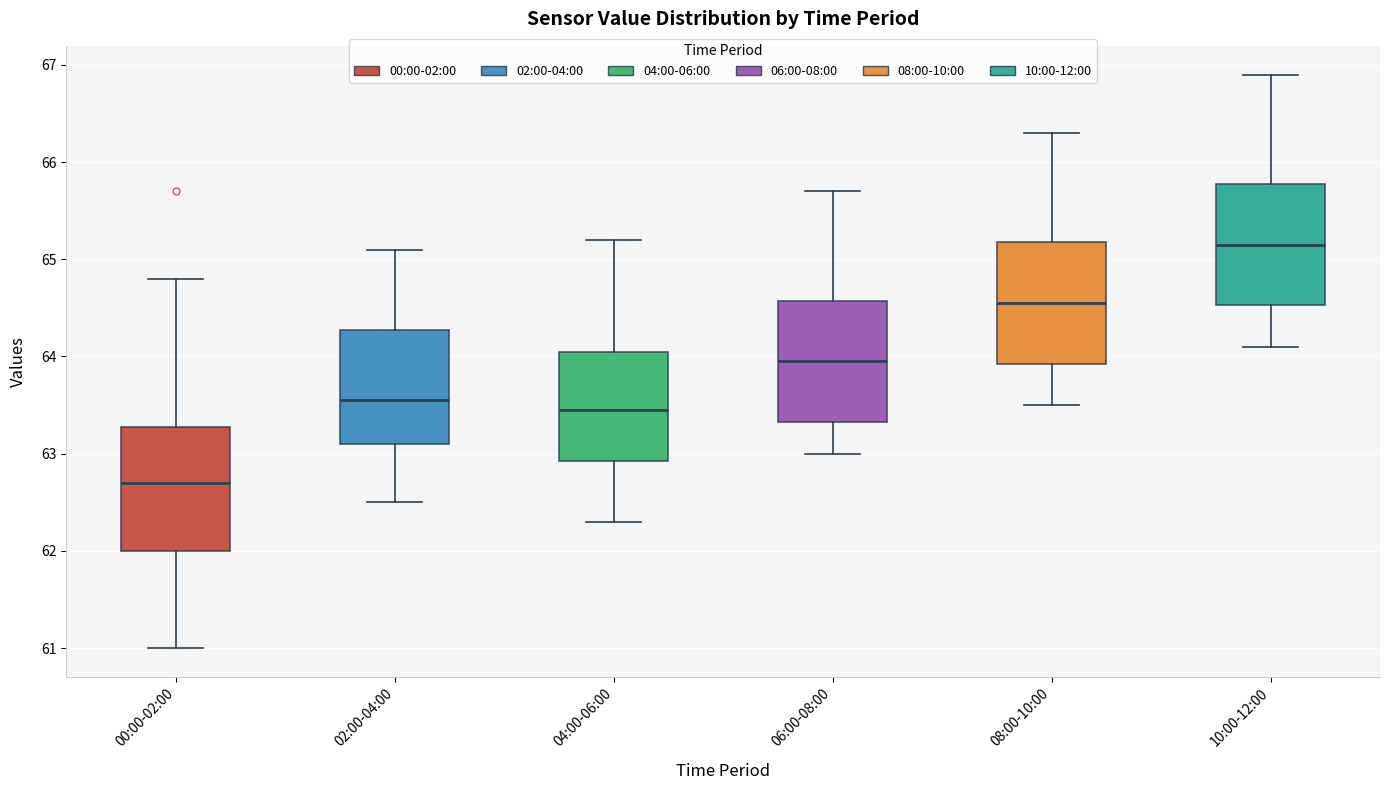

Reading left to right, transcribe this box plot: for each box, give where its median line is, the range the box spans, and where its two whiskers end, as read against the y-axis. The values are not printed on the chart, so give them approximately, as read against the axis.

00:00-02:00: median 62.7, box 62.0 to 63.3, whiskers 61.0 to 64.8
02:00-04:00: median 63.6, box 63.1 to 64.3, whiskers 62.5 to 65.1
04:00-06:00: median 63.5, box 62.9 to 64.1, whiskers 62.3 to 65.2
06:00-08:00: median 64.0, box 63.3 to 64.6, whiskers 63.0 to 65.7
08:00-10:00: median 64.6, box 63.9 to 65.2, whiskers 63.5 to 66.3
10:00-12:00: median 65.2, box 64.5 to 65.8, whiskers 64.1 to 66.9